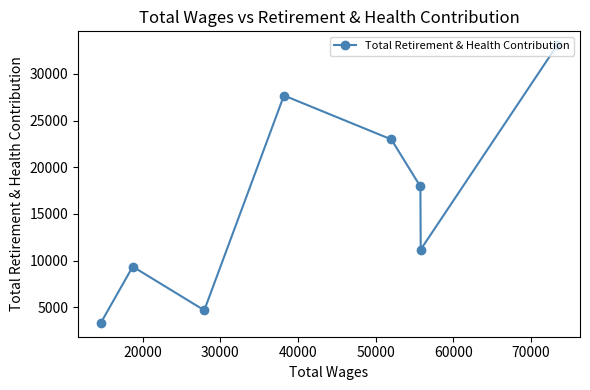

How many points are higher than both their immediate neighbors (excluding endpoints)?

2